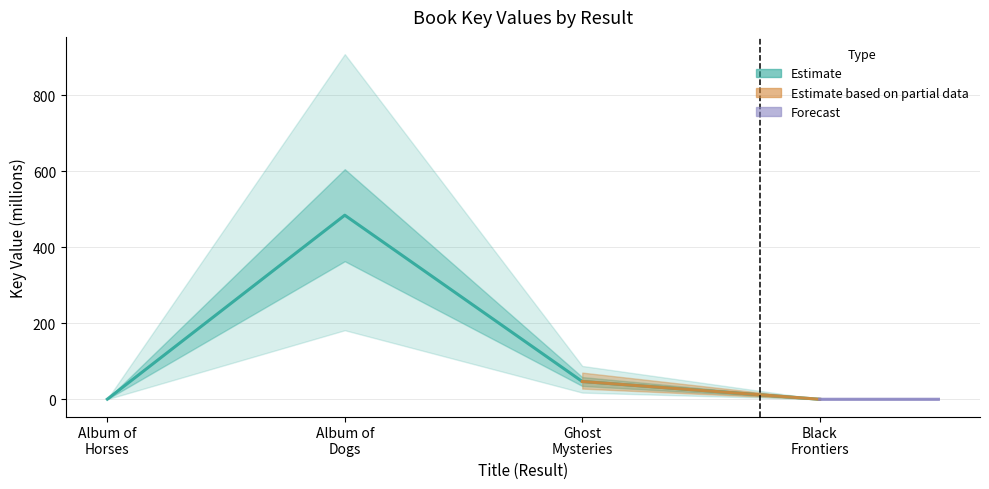

Reading left to right, list all the values displayed in this chart.

0.3	484.6	46.8	0.0